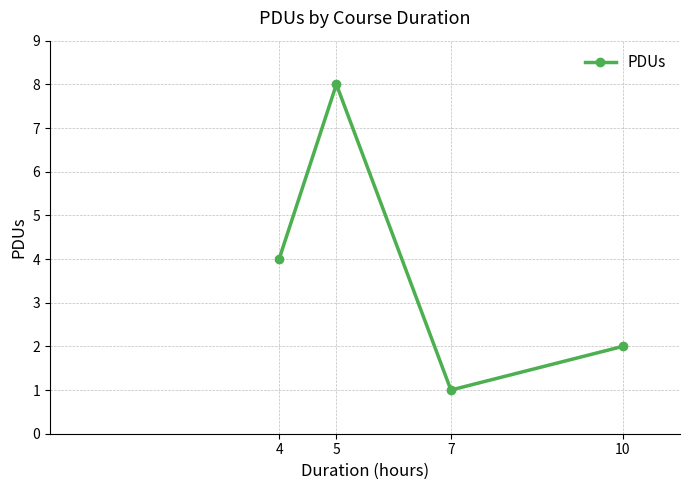

Rank the categories by value from lowest to highest.

7, 10, 4, 5